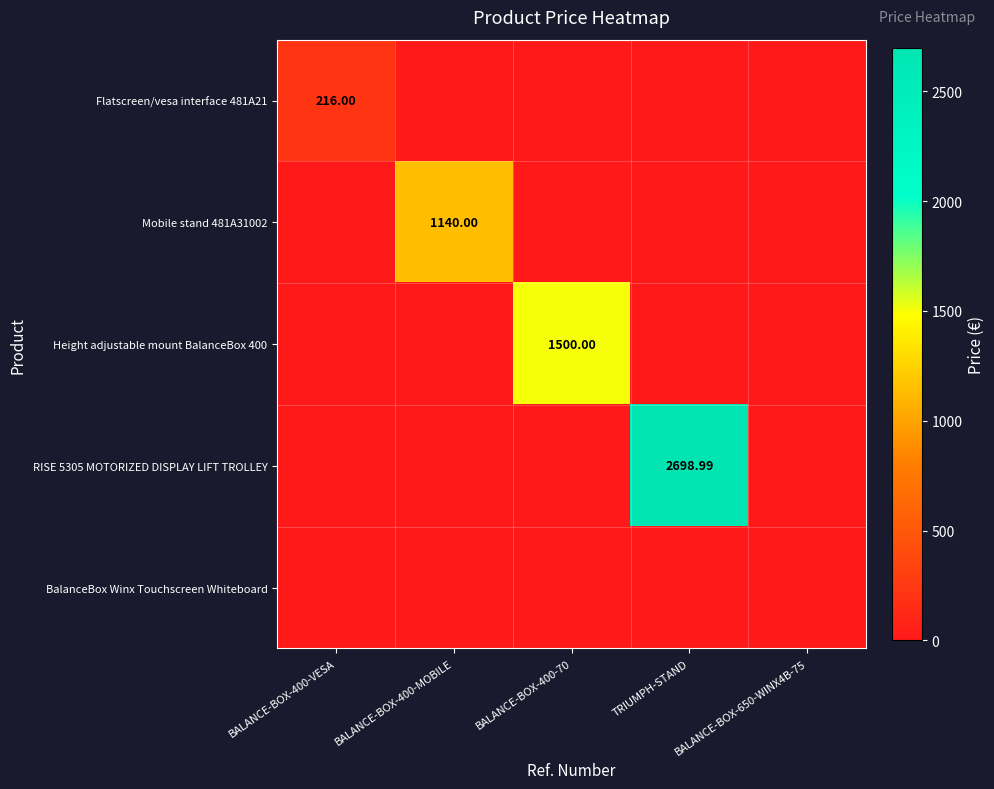

Between TRIUMPH-STAND and BALANCE-BOX-650-WINX4B-75, which series saw the biggest shift?

RISE 5305 MOTORIZED DISPLAY LIFT TROLLEY